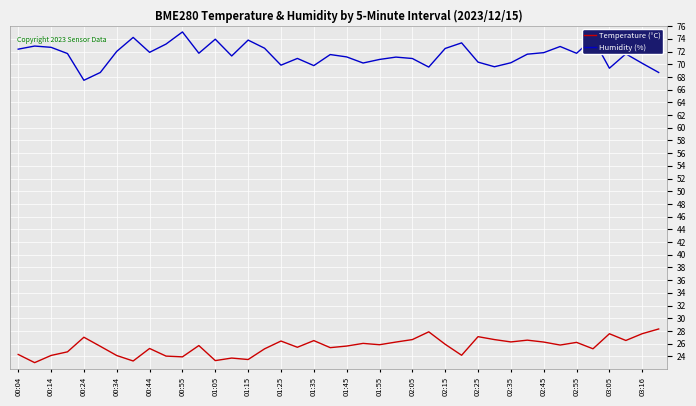

What is the difference between the maximum and minimum values in the Temperature (°C) series?

5.3